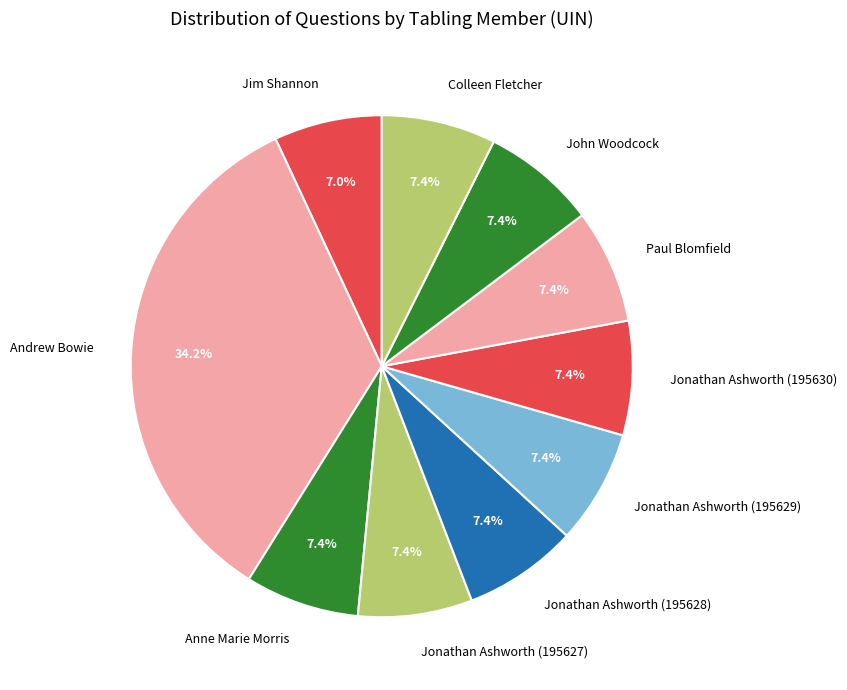

Is the sum of Jonathan Ashworth (195630) and Jim Shannon greater than half?

No